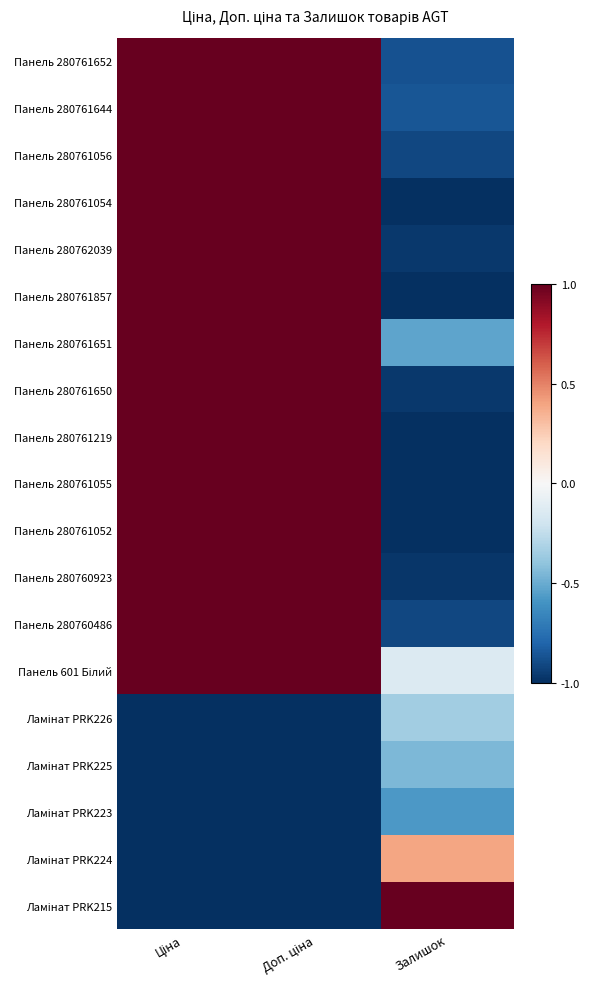

Rank the series at Доп. ціна from lowest to highest value.

Ламінат PRK226, Ламінат PRK225, Ламінат PRK223, Ламінат PRK224, Ламінат PRK215, Панель 280761652, Панель 280761644, Панель 280761056, Панель 280761054, Панель 280762039, Панель 280761857, Панель 280761651, Панель 280761650, Панель 280761219, Панель 280761055, Панель 280761052, Панель 280760923, Панель 280760486, Панель 601 Білий